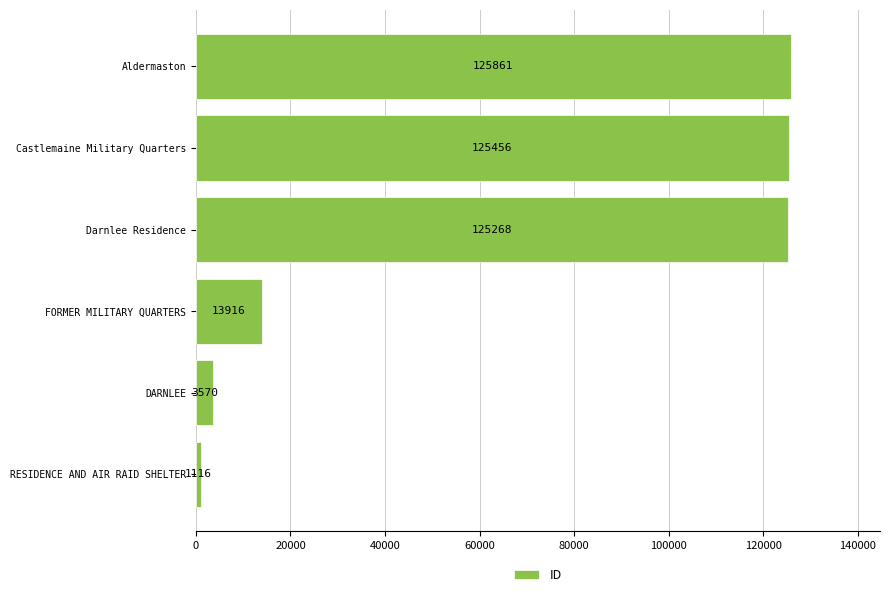

The value at FORMER MILITARY QUARTERS is 13916. True or false?

True